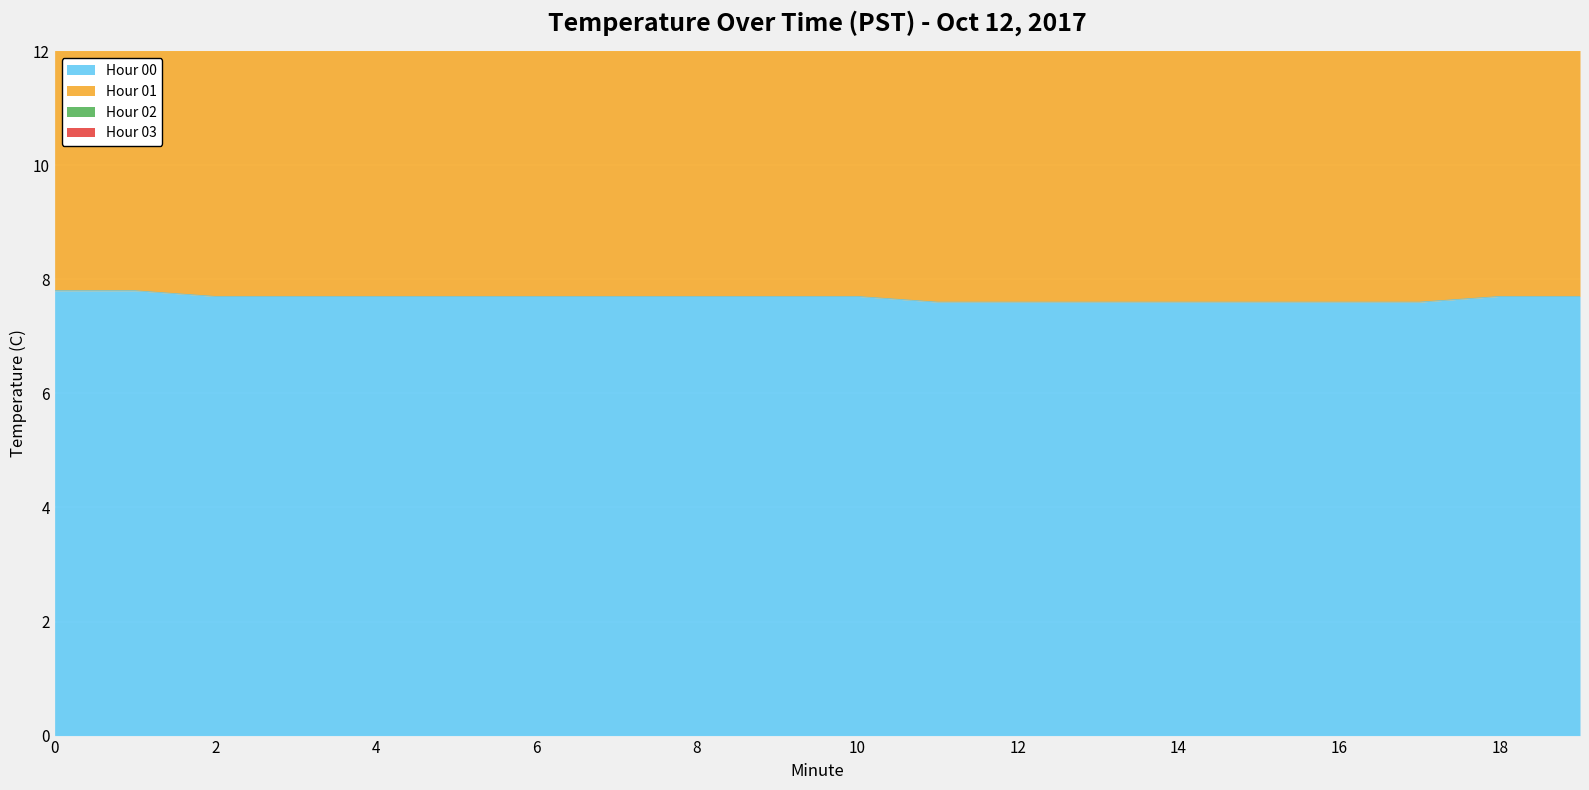

The value of Hour 00 at 18 is 7.7. True or false?

True